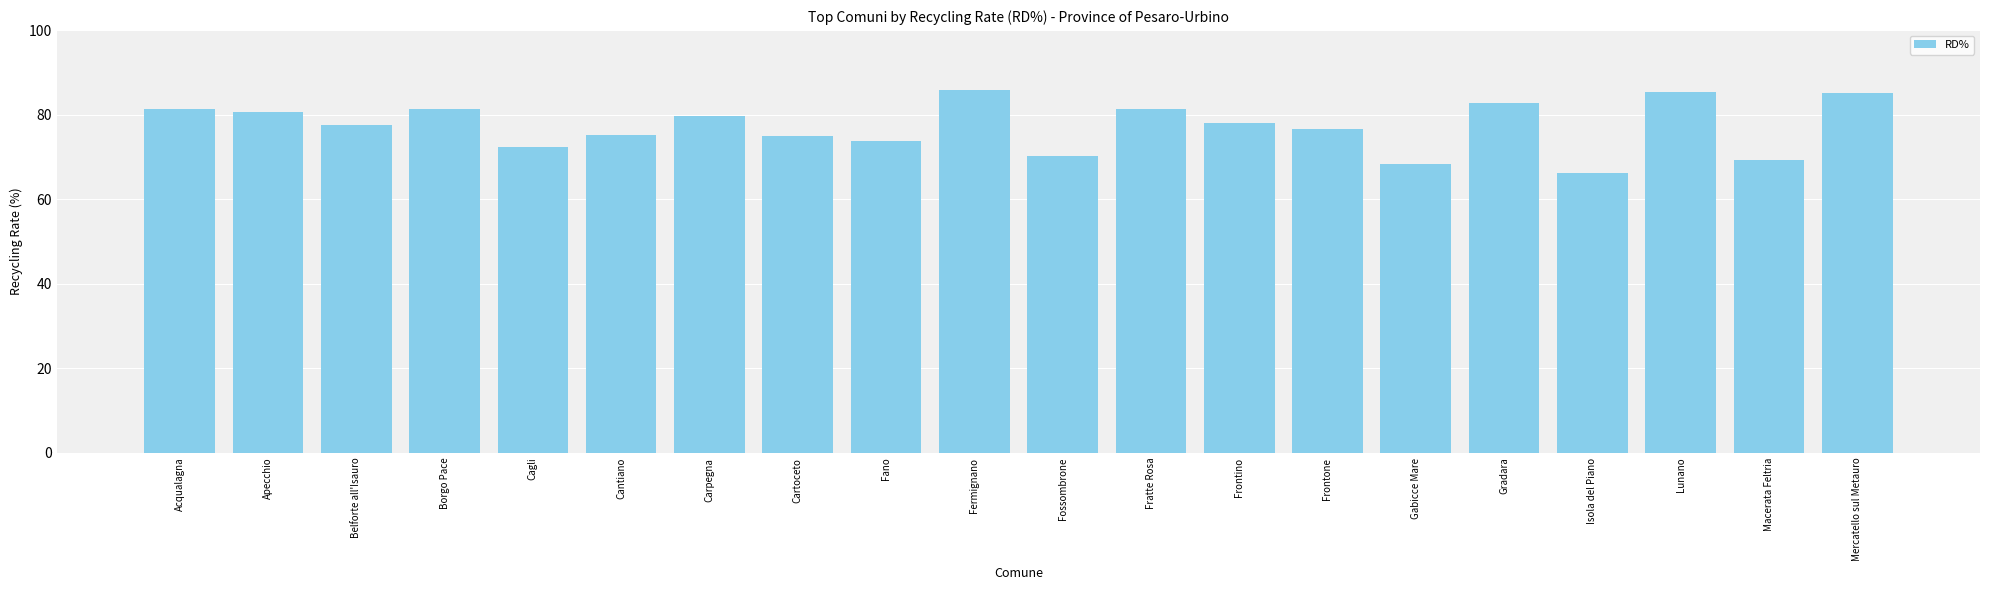

Read the value at Fermignano.

85.8